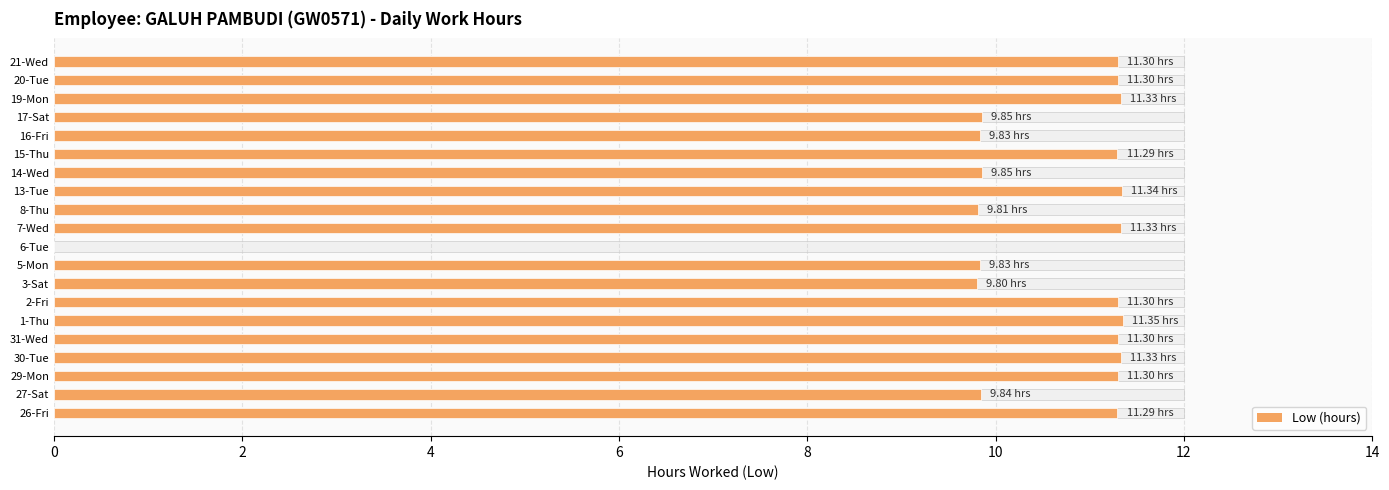

Read the value at 3-Sat.

9.8